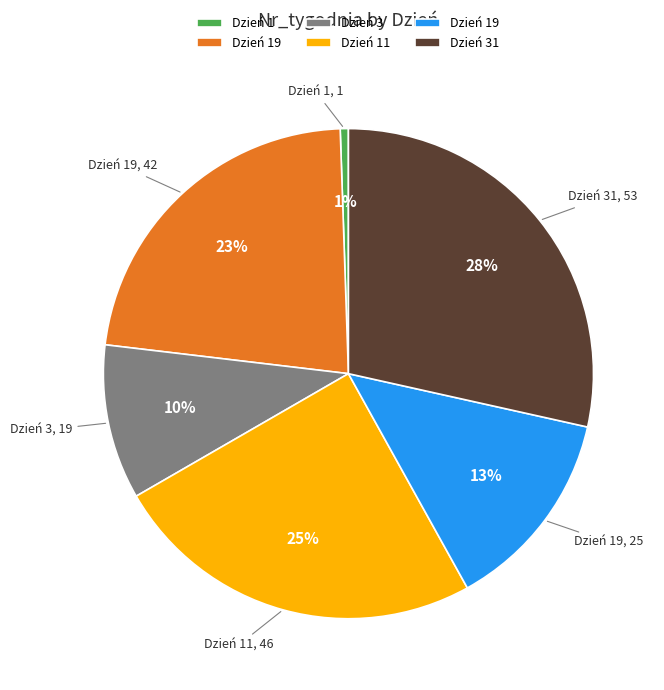

To the nearest percent, what is the average slice percentage?

17%